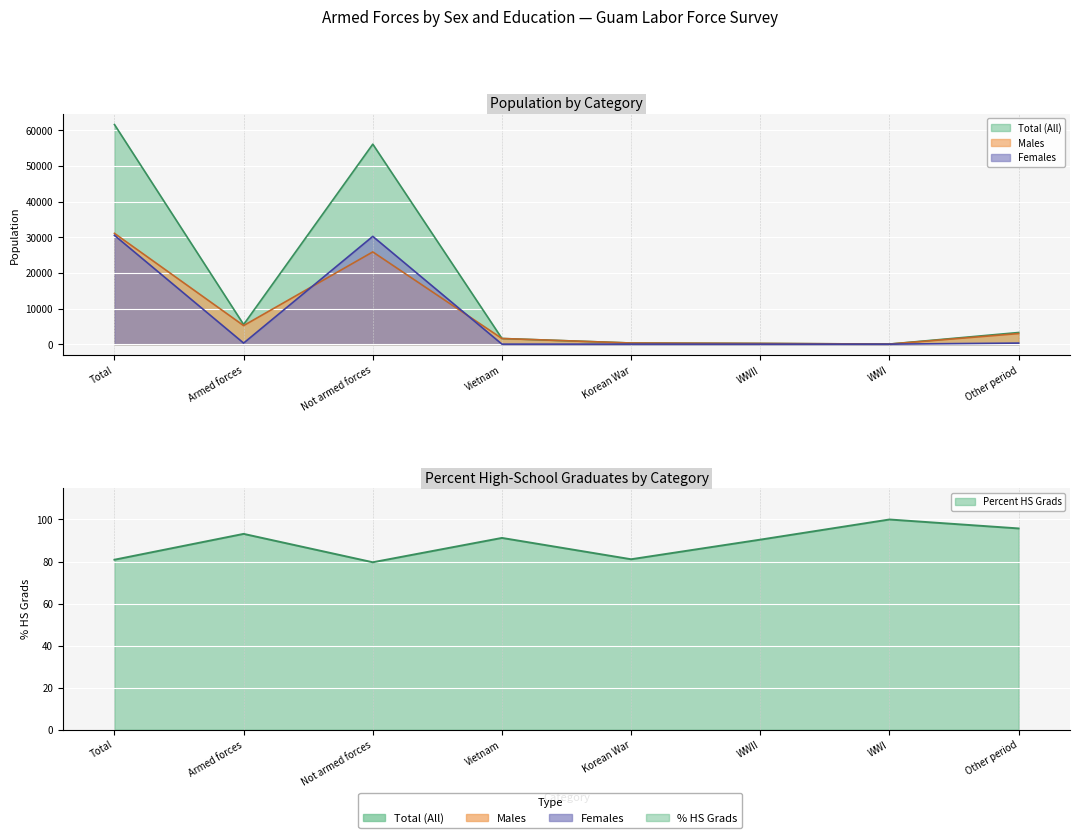

True or false: Females has more than 1 interior local peaks.

False